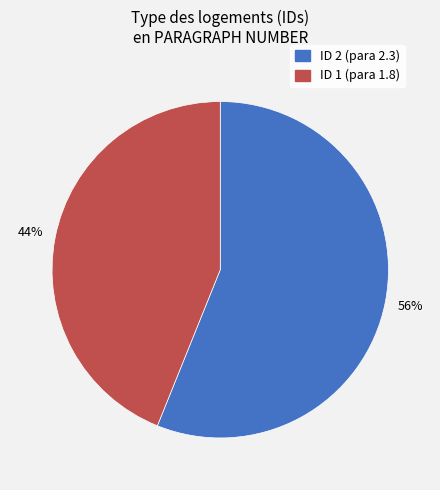

Which category has the biggest portion of the pie?

ID 2 (para 2.3)